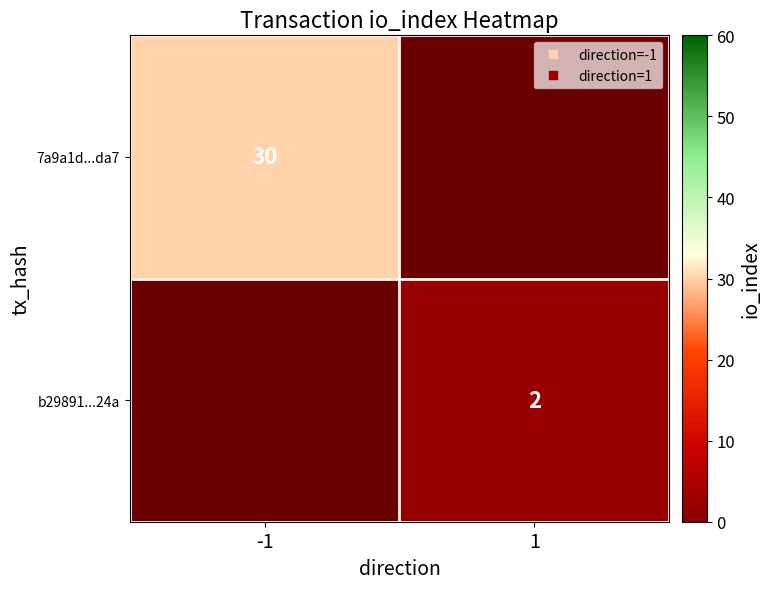

Rank the series at -1 from highest to lowest value.

7a9a1d...da7, b29891...24a